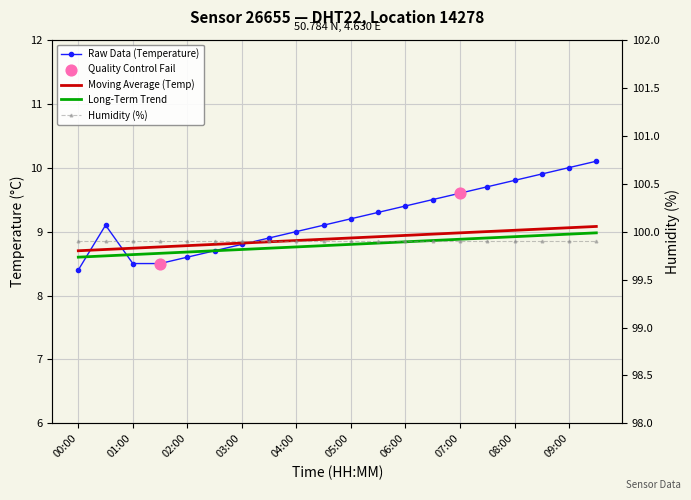

At which category is the sum across all series the highest?

09:30